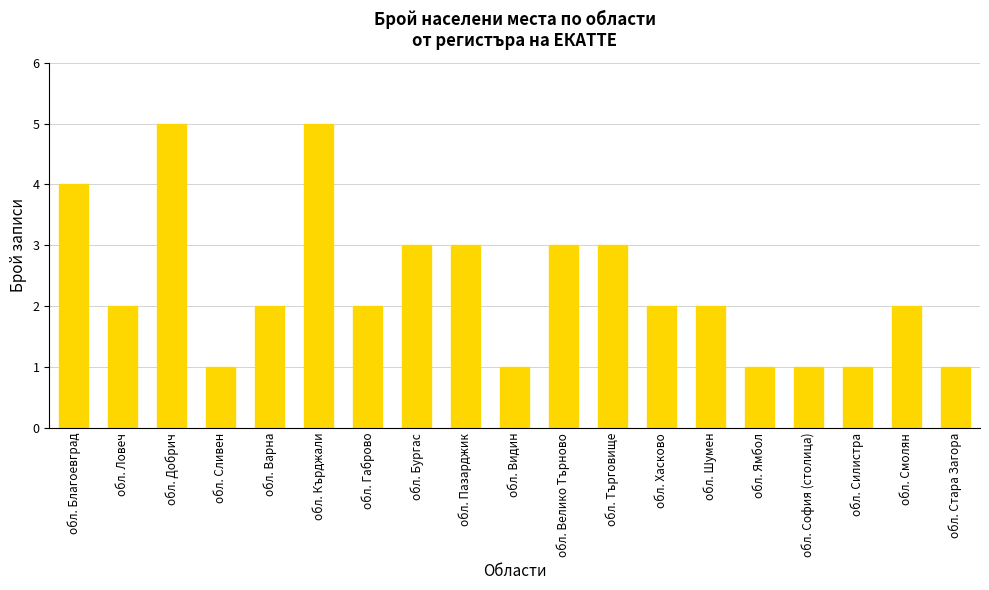

Reading left to right, transcribe all the data shown in this chart.

4	2	5	1	2	5	2	3	3	1	3	3	2	2	1	1	1	2	1